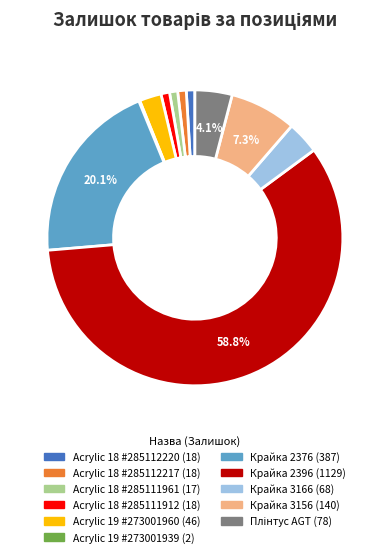

To the nearest percent, what is the average slice percentage?

9%